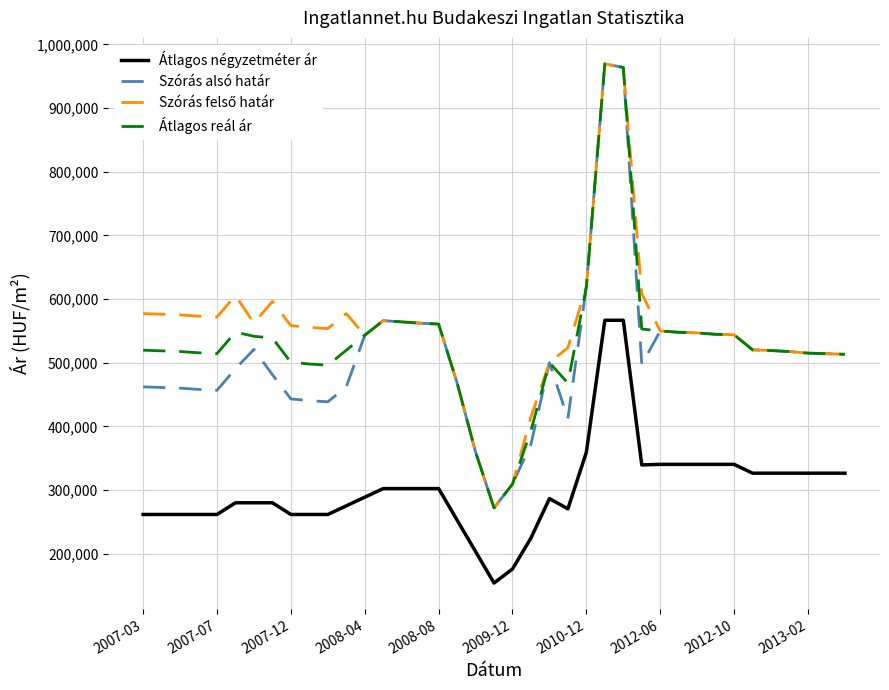

True or false: Átlagos négyzetméter ár and Átlagos reál ár intersect in this chart.

False